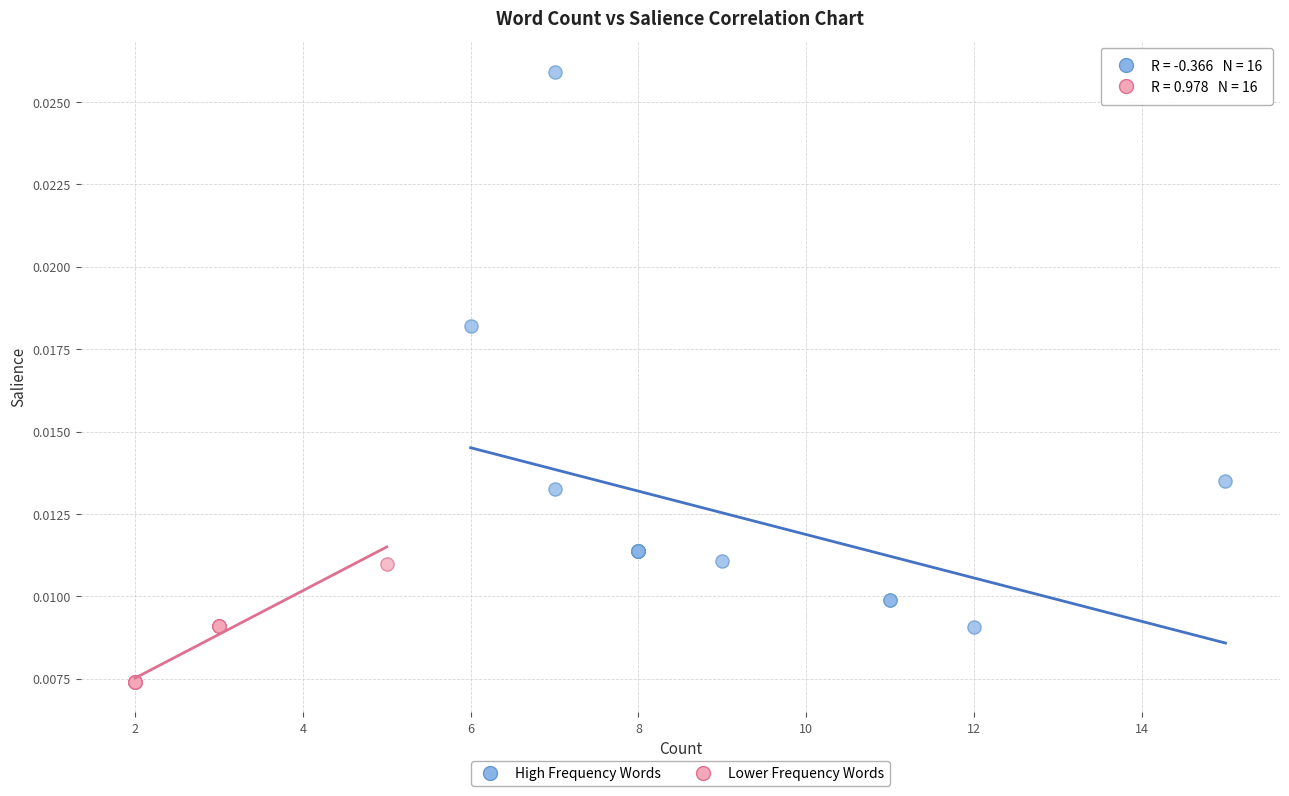

Which series has the widest spread of Y values?

High Frequency Words